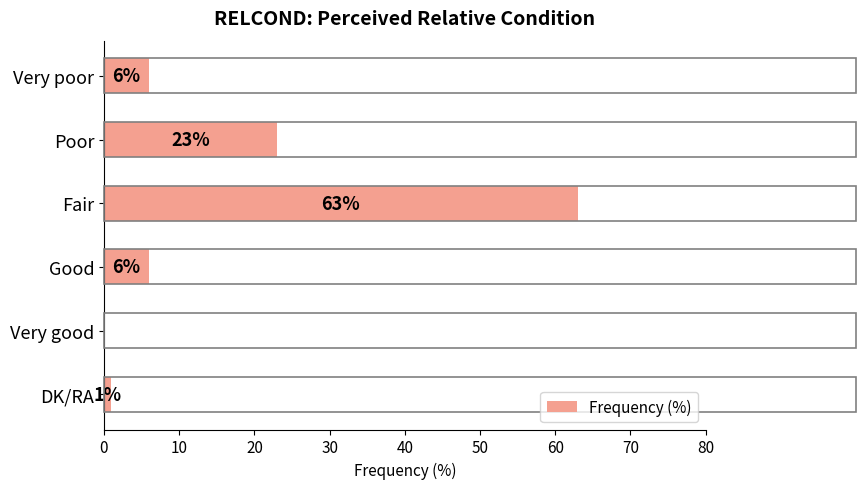

What is the change in value from Very poor to DK/RA?

-5